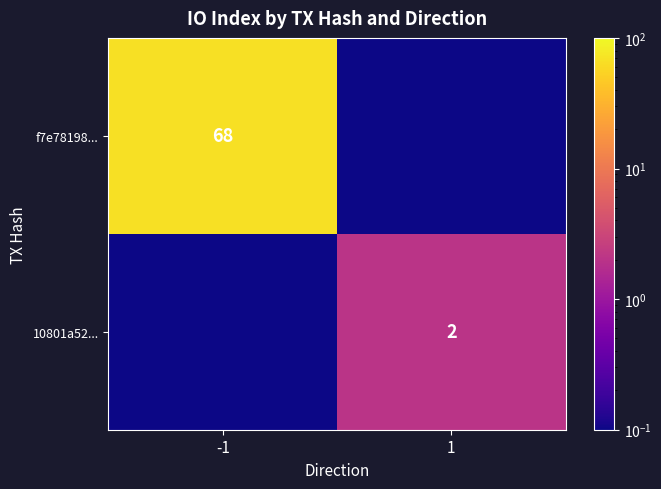

True or false: f7e78198... has a value of 18.8 at -1.

False